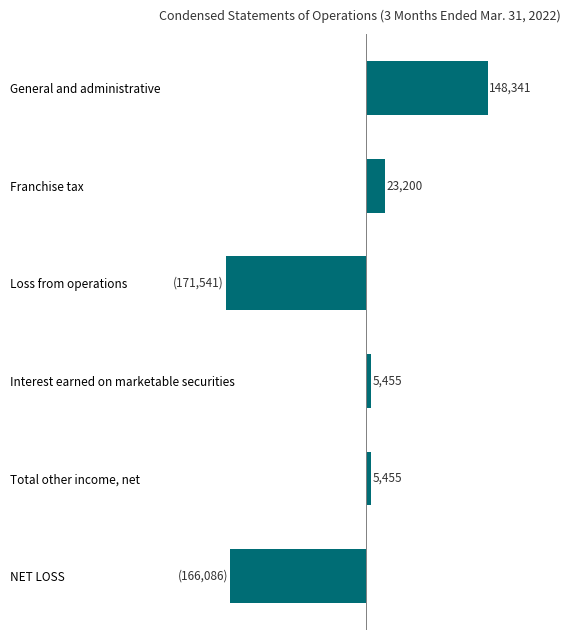

Which label corresponds to the largest value in the chart?

General and administrative